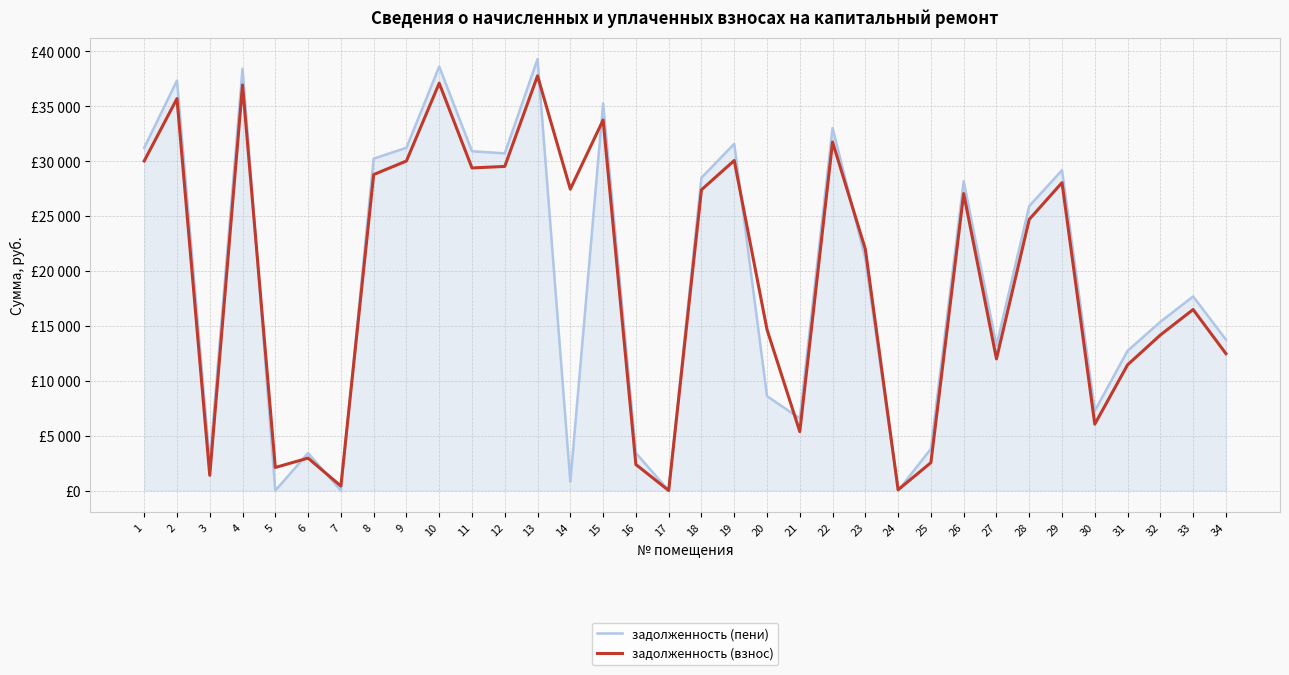

Does the chart display data point markers on the line(s)?

No